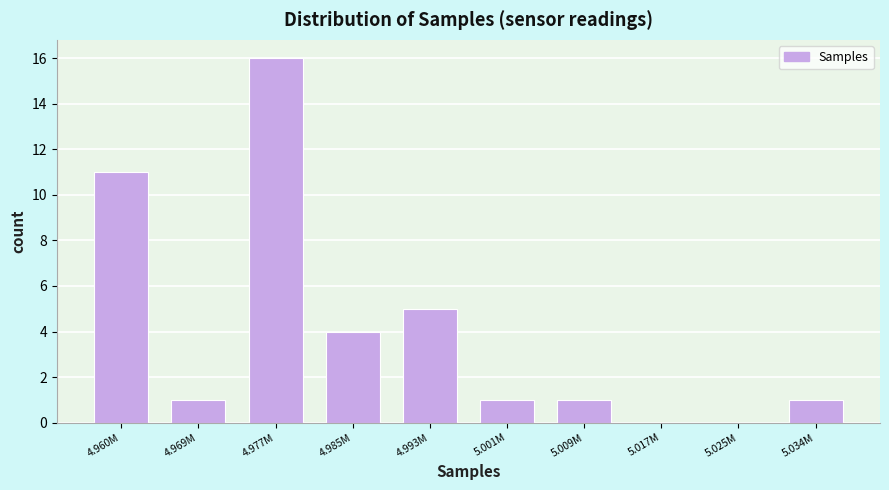

Reading right to left, extract all data points from this chart.

5.034M=1	5.025M=0	5.017M=0	5.009M=1	5.001M=1	4.993M=5	4.985M=4	4.977M=16	4.969M=1	4.960M=11